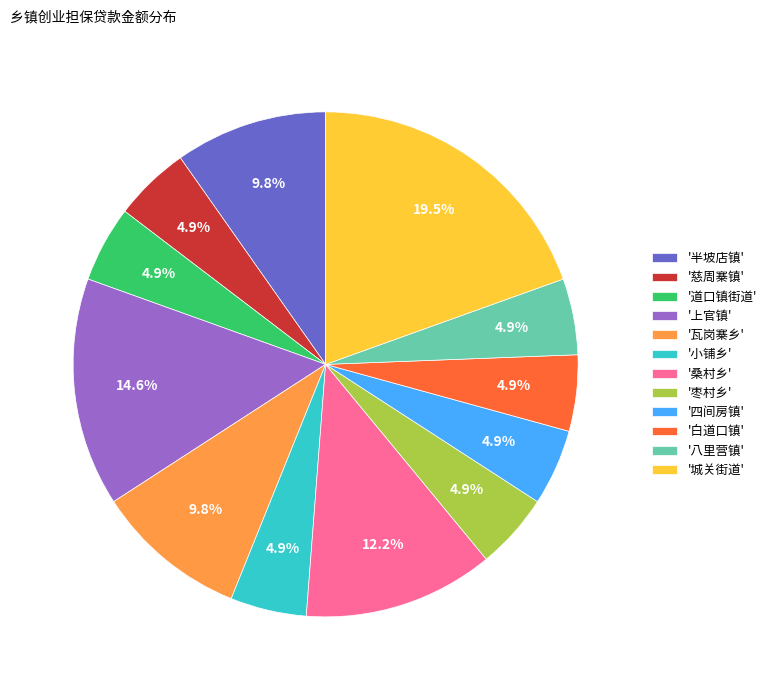

How many slices are in this pie chart?

12